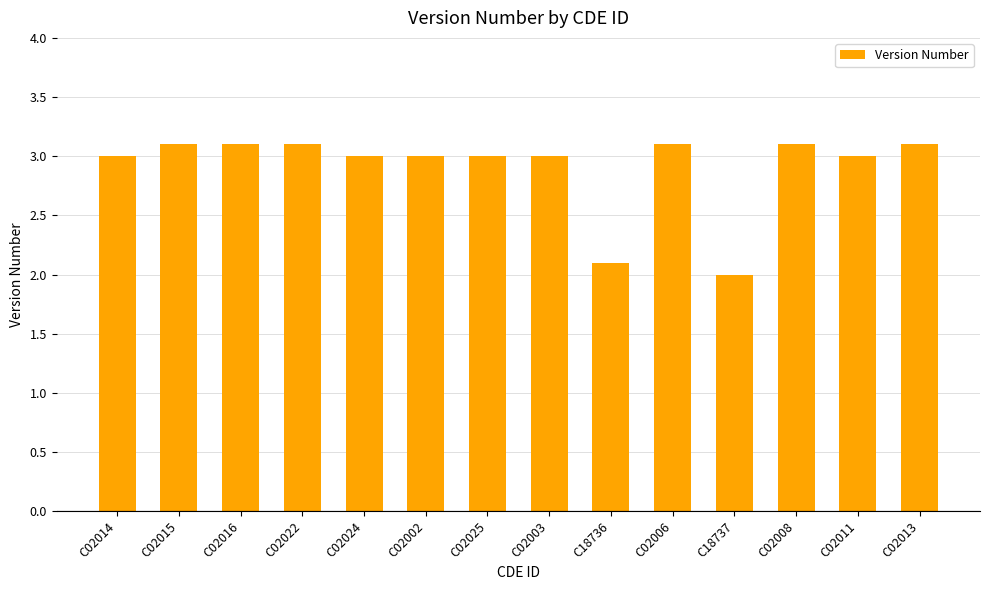

What is the difference between the second highest and minimum values?

1.1